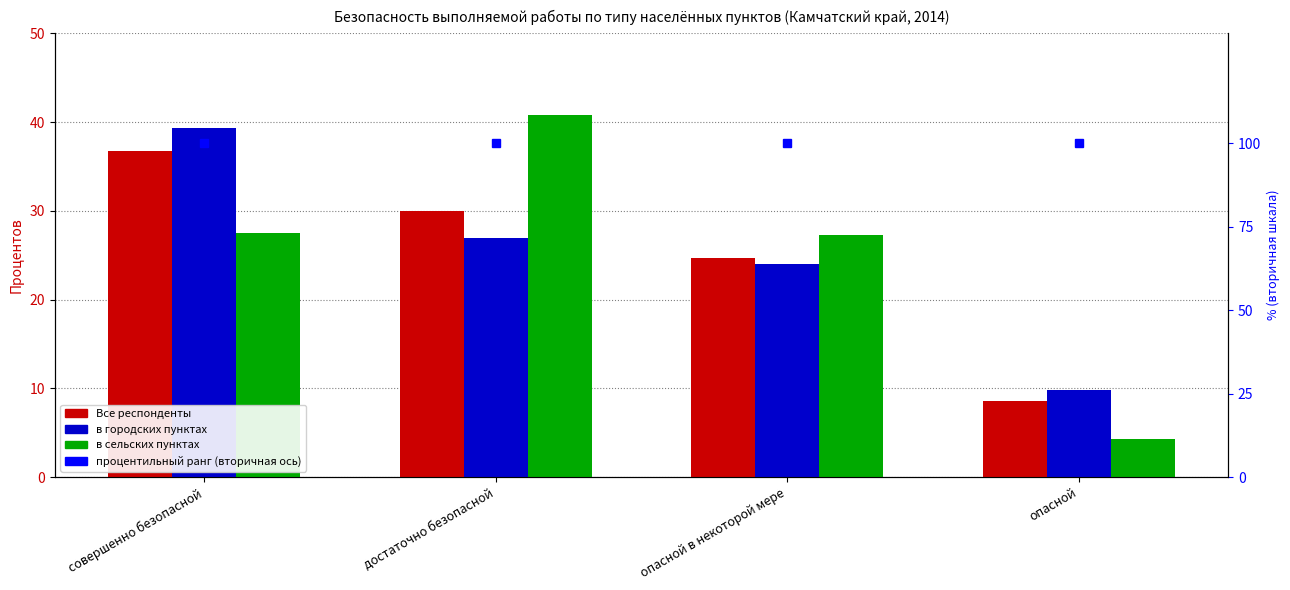

At совершенно безопасной, list the series in order from smallest to largest.

в сельских пунктах, Все респонденты, в городских пунктах